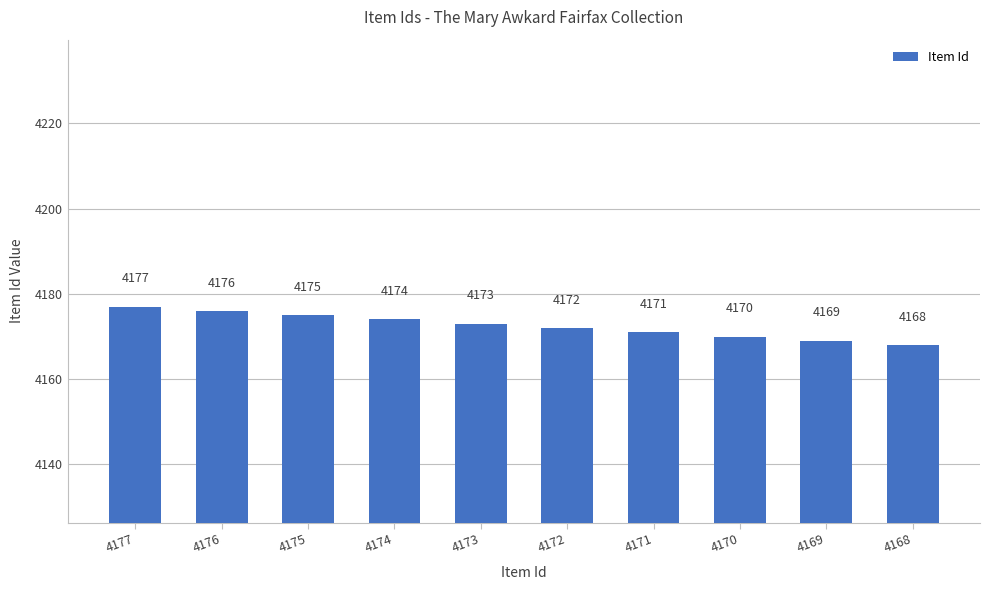

What is the value of the 8th bar from the left?

4170